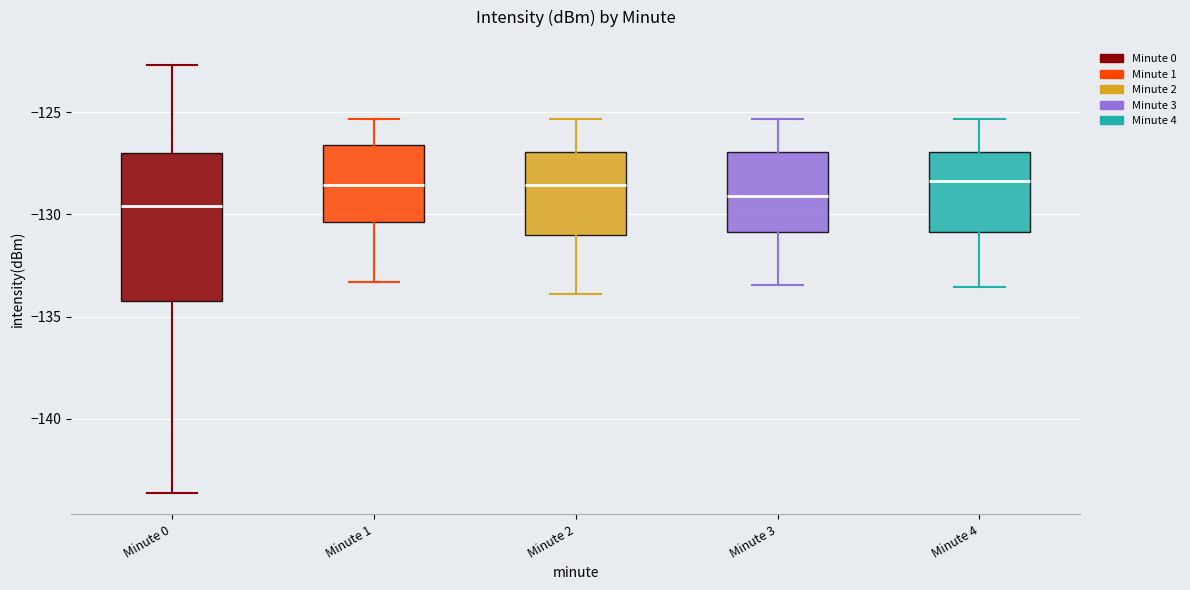

Where is the upper edge of the box for Minute 1 on the y-axis? The values are not printed on the chart, so give them approximately, as read against the axis.

-126.5